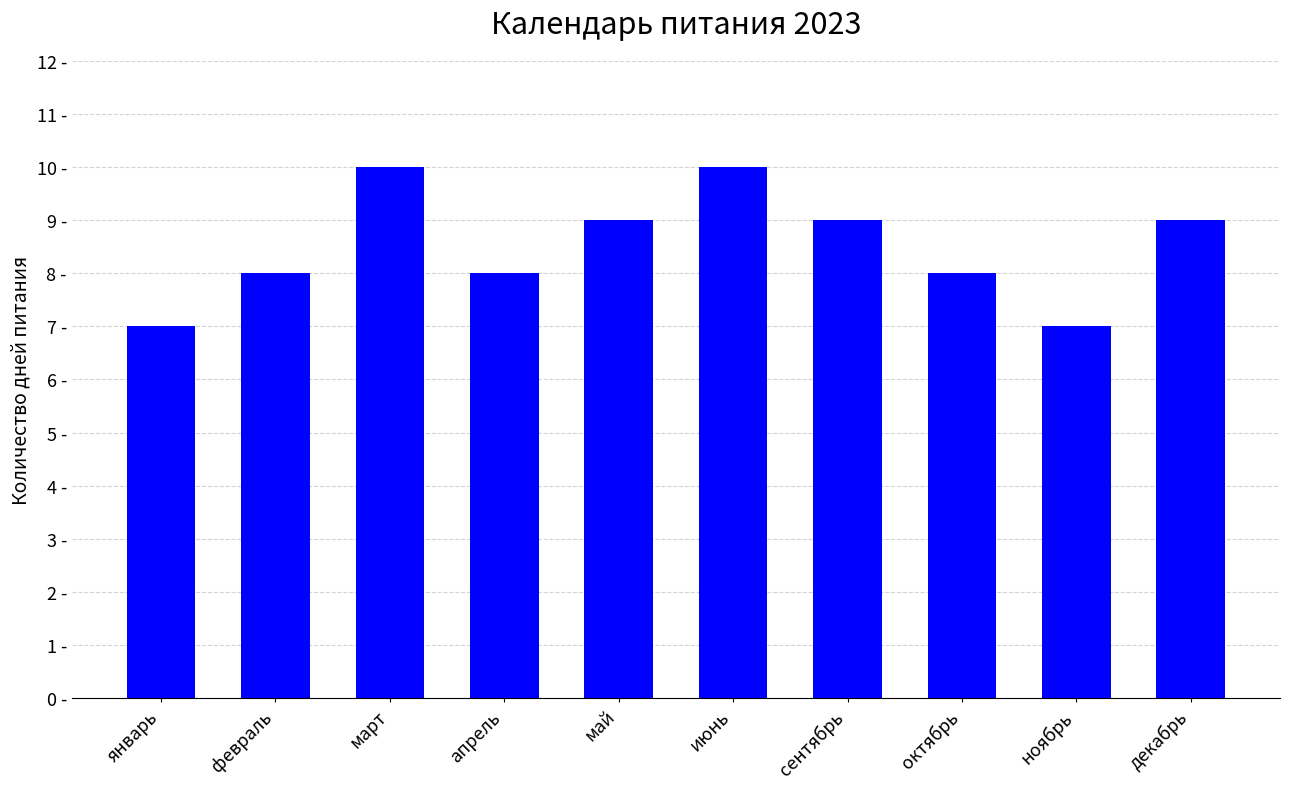

Which has a higher value, апрель or сентябрь?

сентябрь